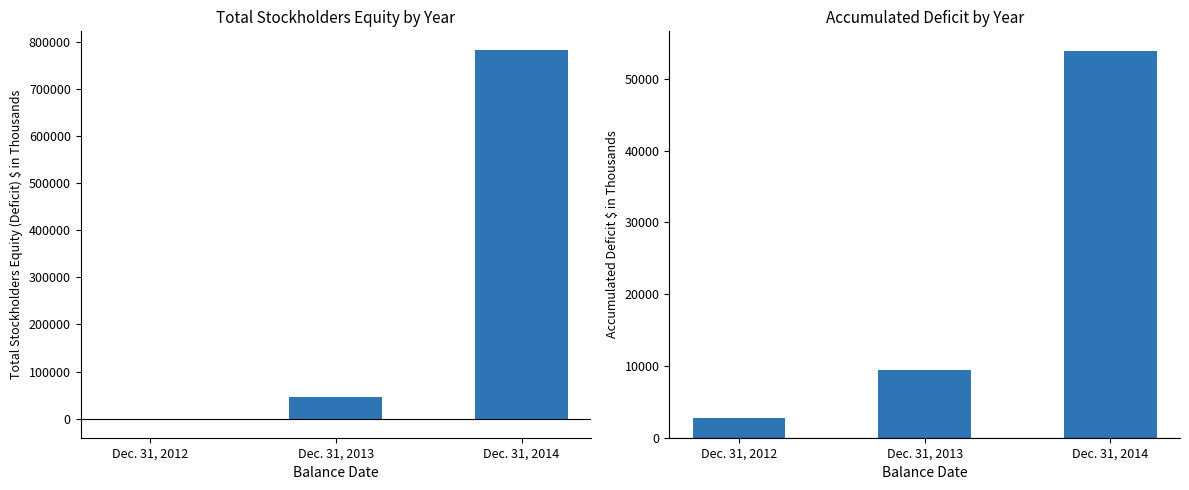

How many positive values does the Total Stockholders Equity (Deficit) series have?

2